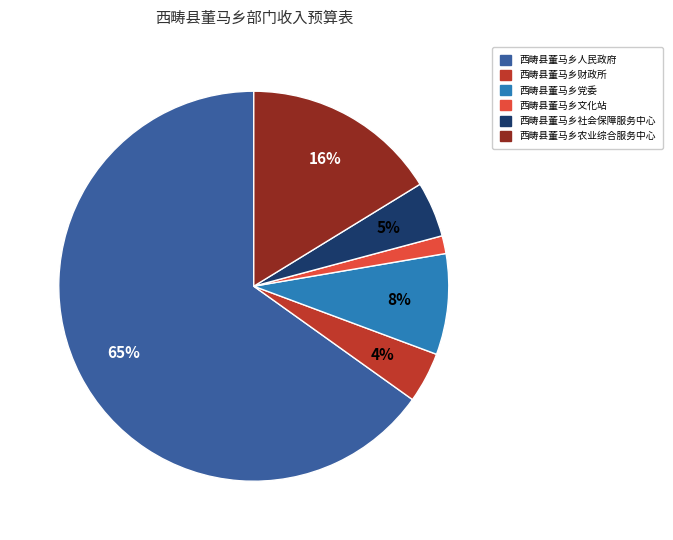

Which slice represents more than half of the pie?

西畴县董马乡人民政府